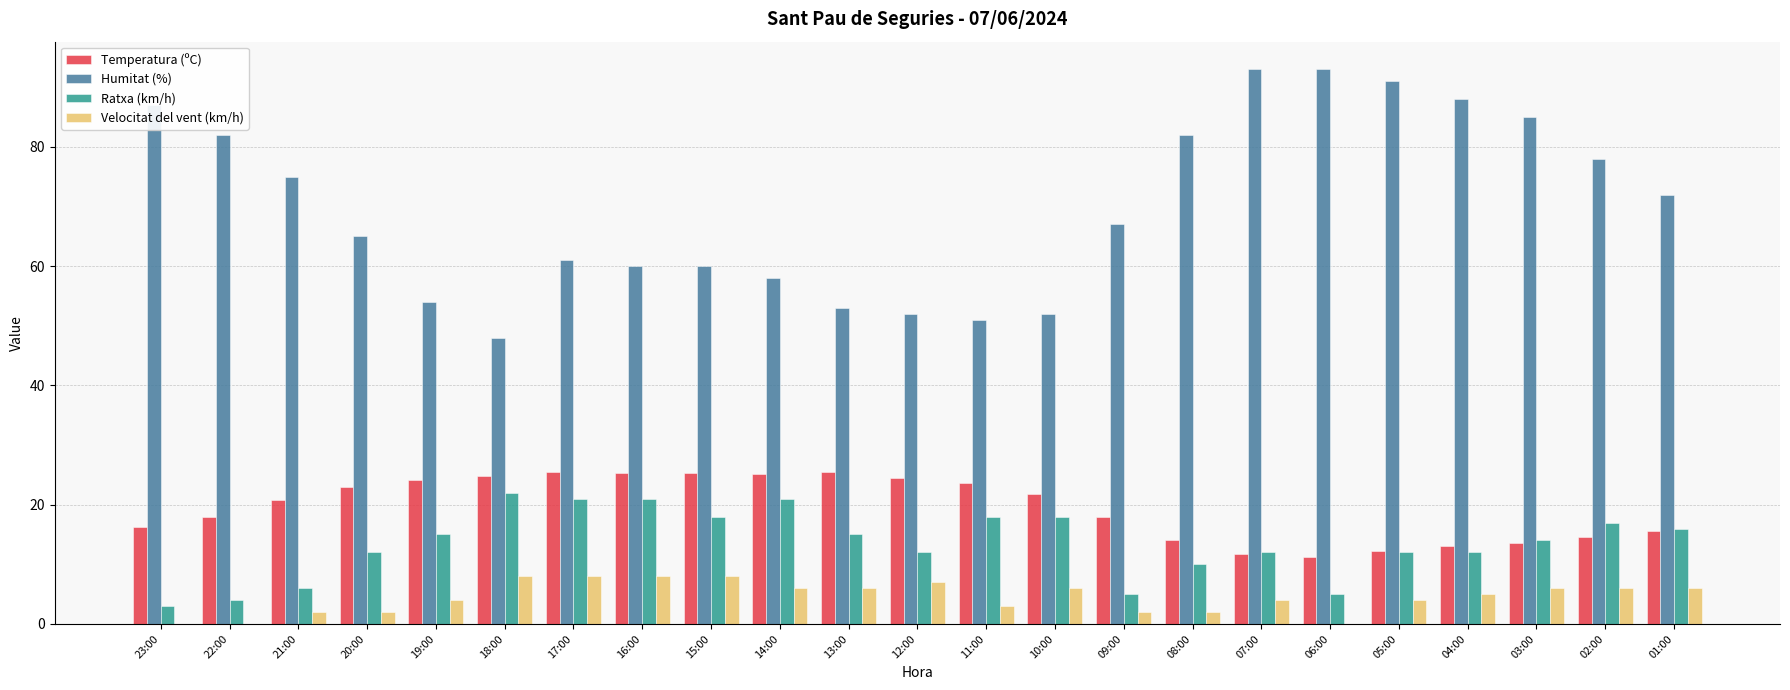

Are the bars grouped side by side (vs. stacked)?

Yes